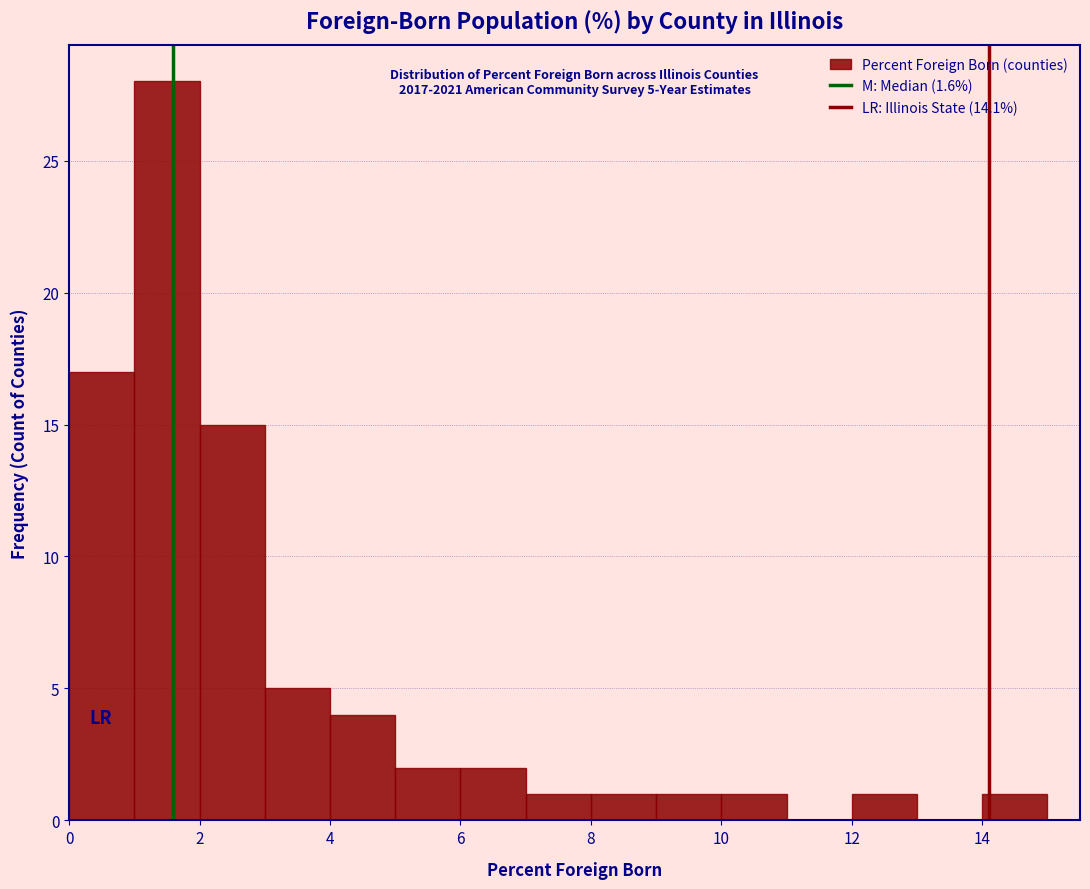

Which range on the x-axis has the tallest bar?

1 to 2